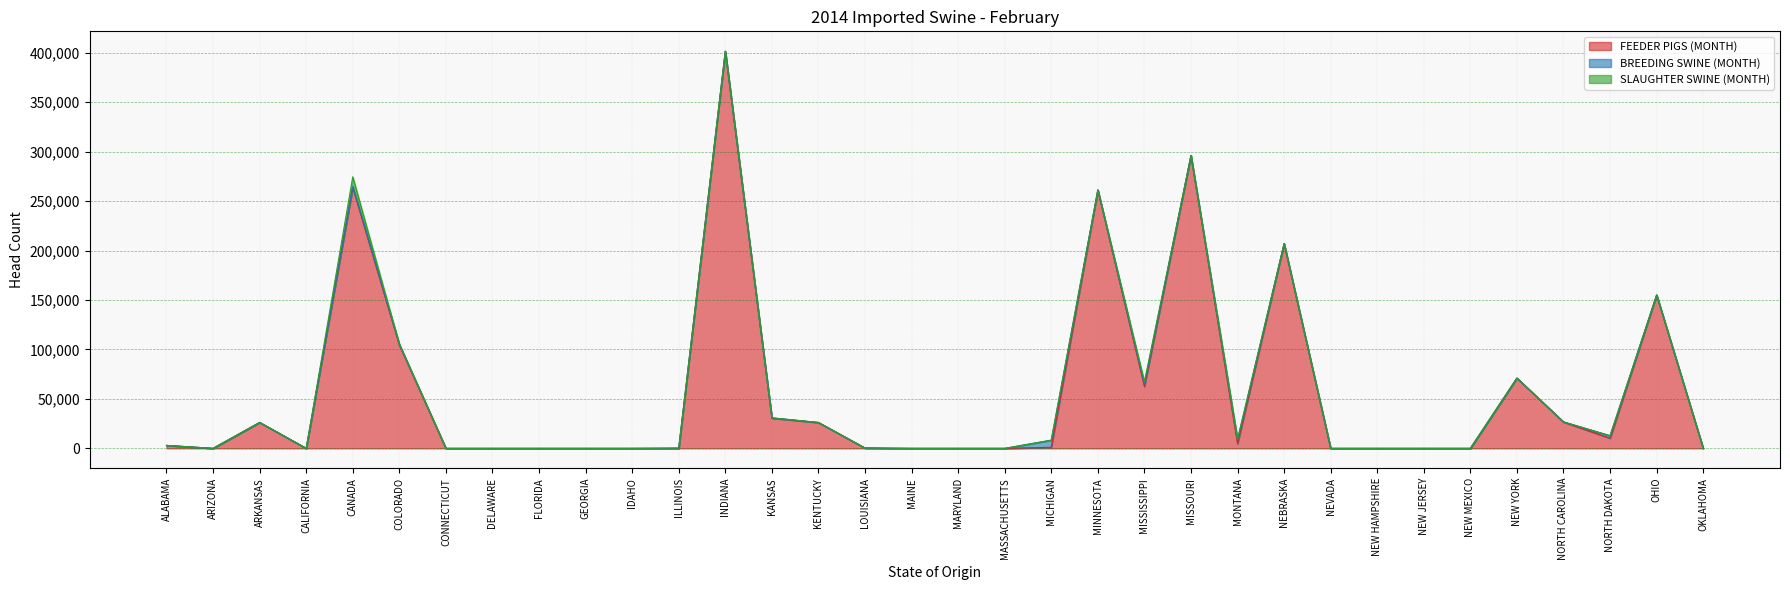

How many interior local valleys does the BREEDING SWINE (MONTH) series have?

3